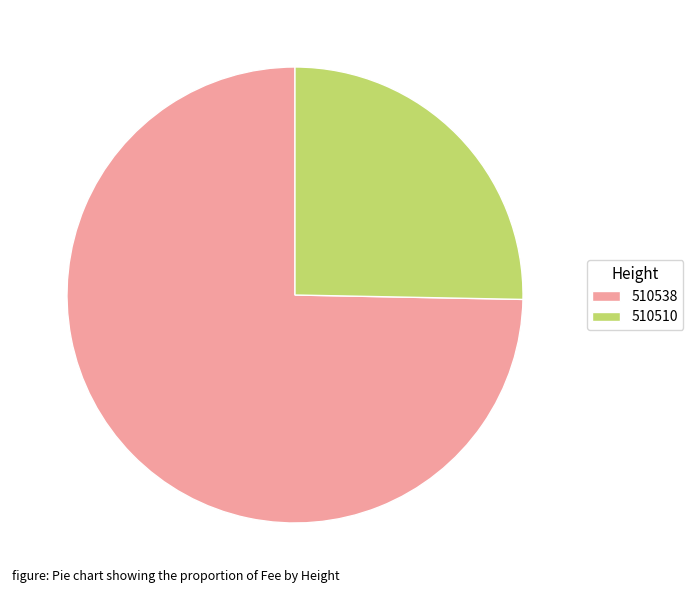

Is 510510 the majority of the pie?

No